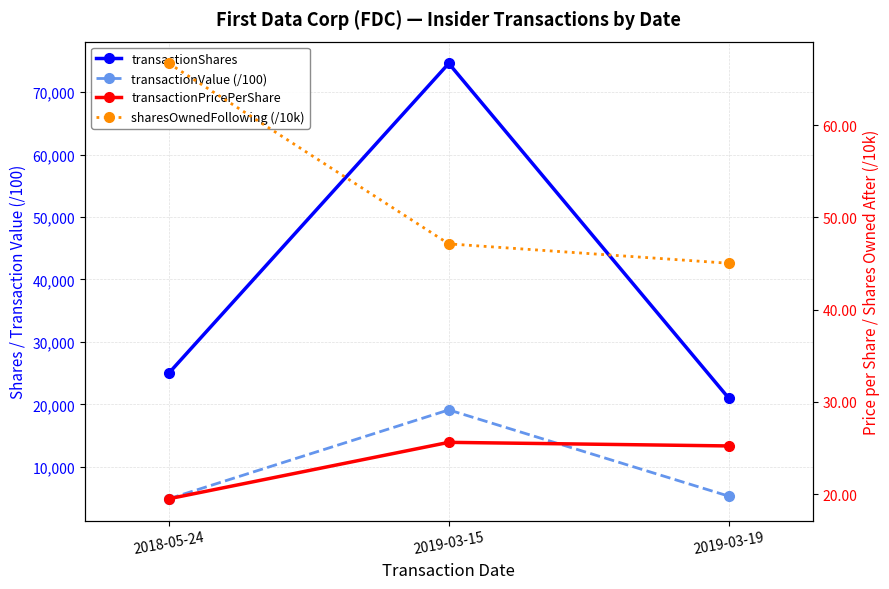

Between 2018-05-24 and 2019-03-15, which series saw the biggest shift?

transactionShares